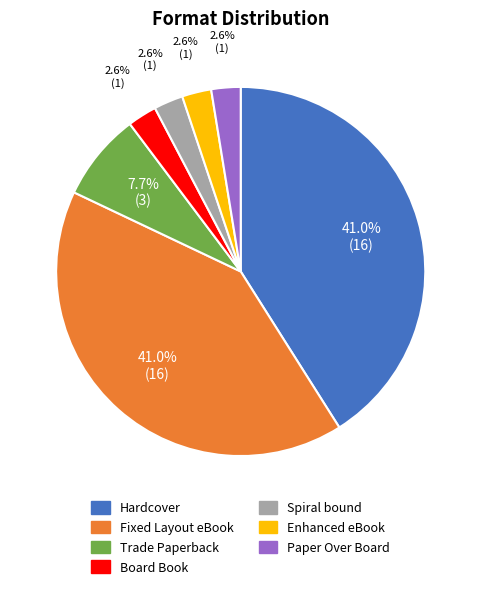

Combined, do Enhanced eBook and Spiral bound account for over 50%?

No